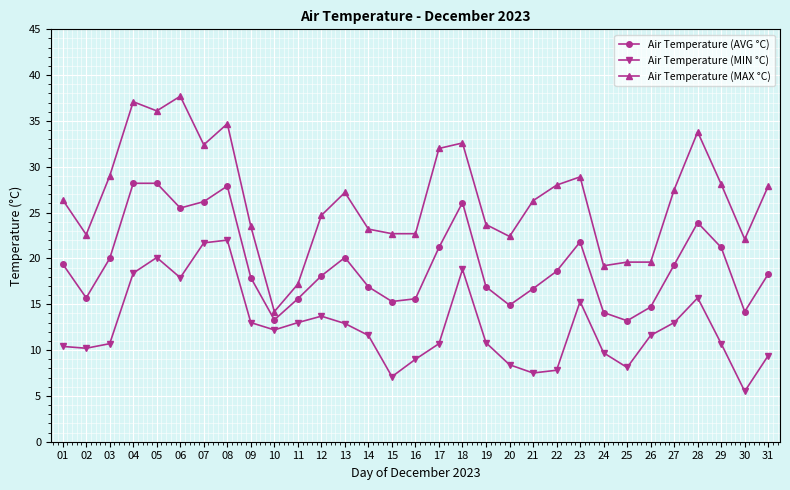

Is it true that Air Temperature (MAX °C) equals 37.1 at 04?

True